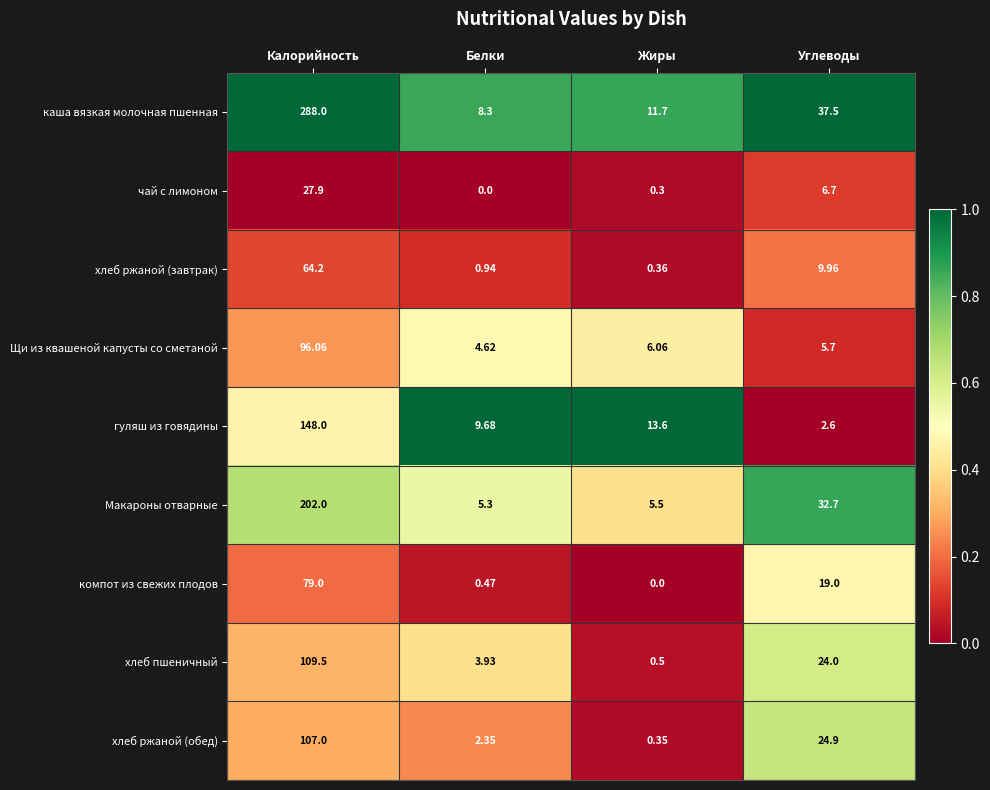

Which series has the widest spread of values?

каша вязкая молочная пшенная